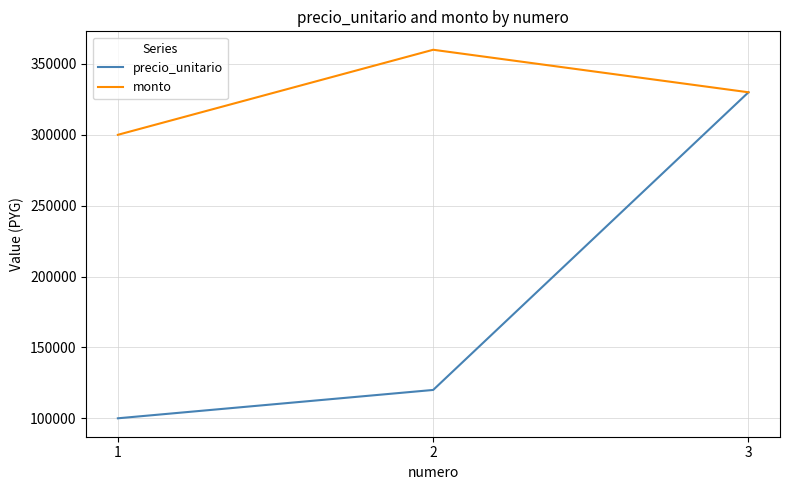

List the series in order of their peak value, highest first.

monto, precio_unitario